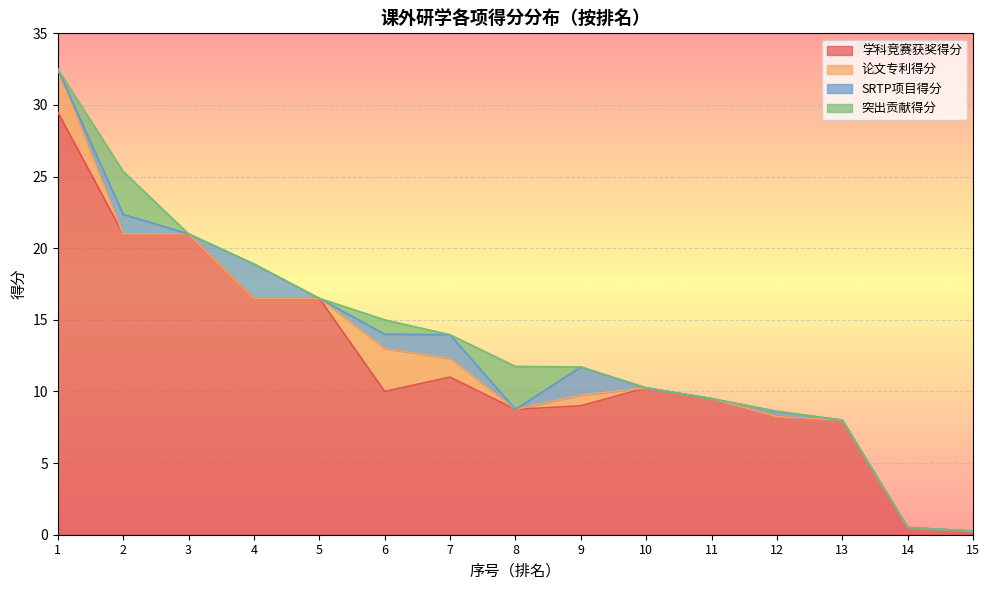

Where is 学科竞赛获奖得分 nearest to the value 14?

4